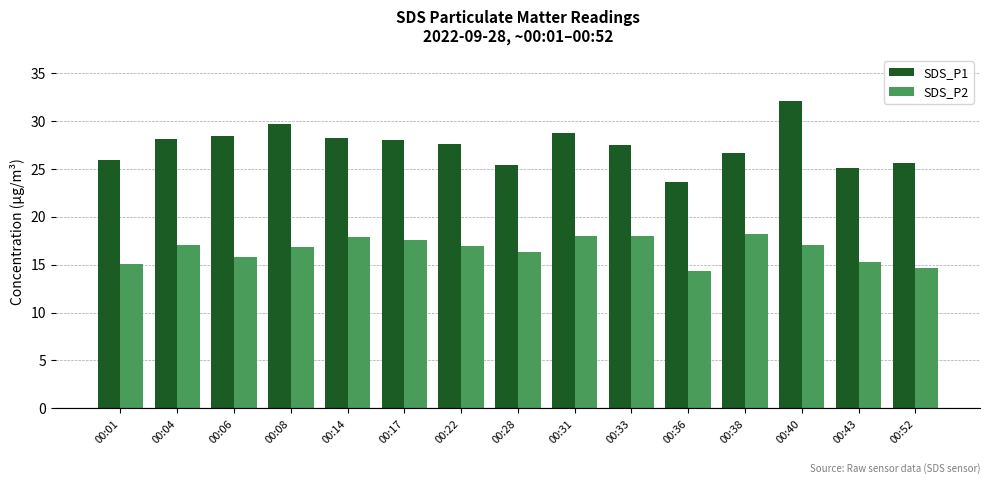

What is the value of the SDS_P1 bar at the 9th from the left?

28.8